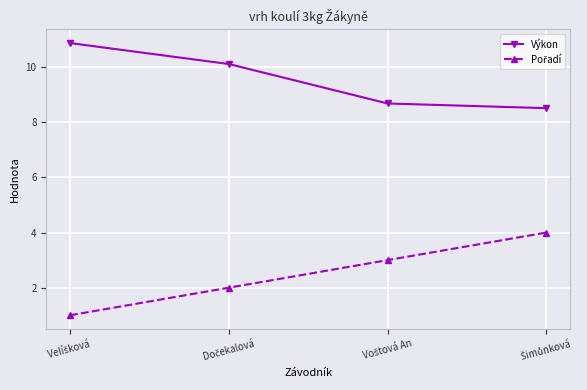

What is the value of the Výkon point at the 3rd from the left?

8.7